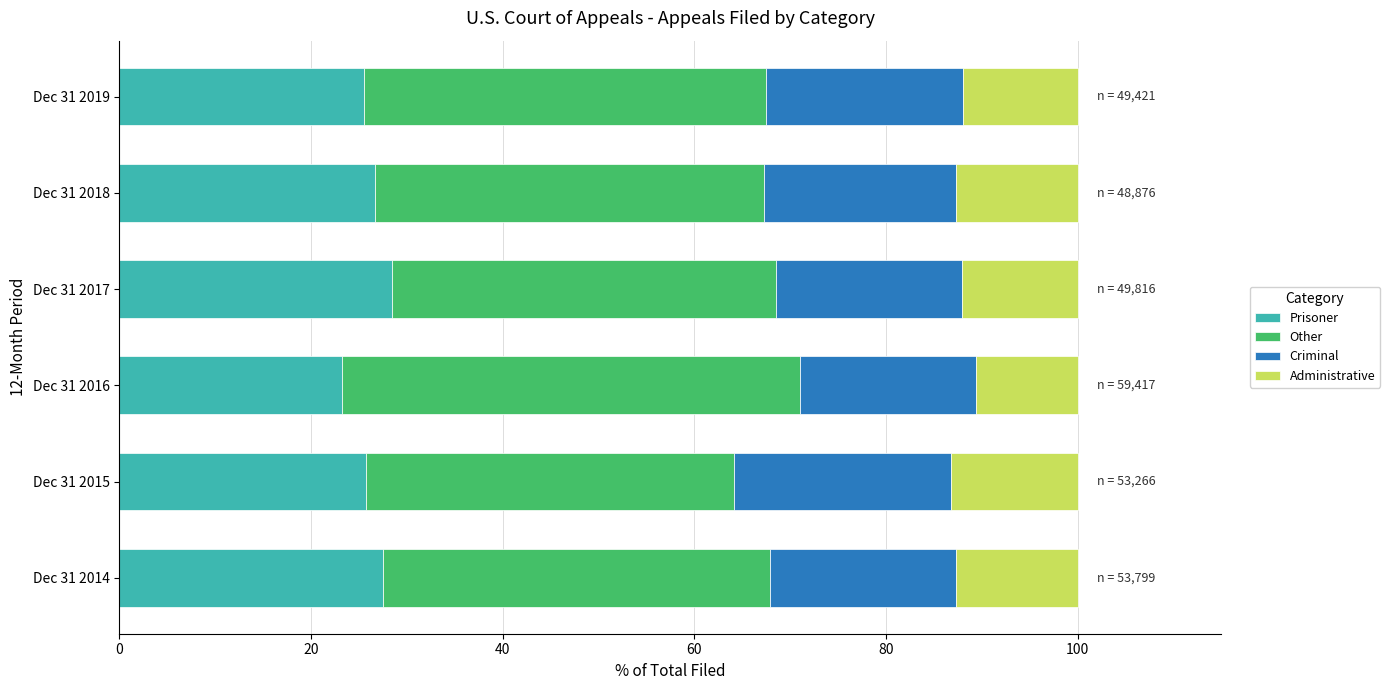

What is the minimum value for Prisoner?

23.2